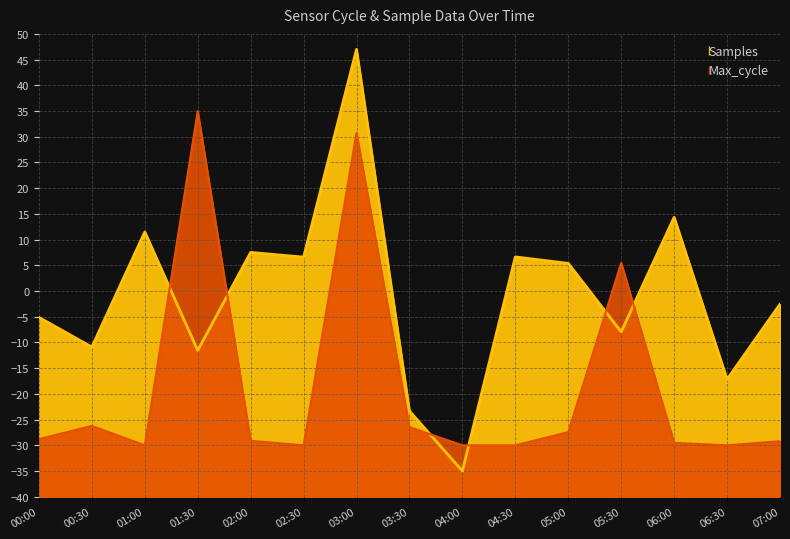

Is the value of Samples at 05:30 greater than the value of Max_cycle at 02:30?

Yes